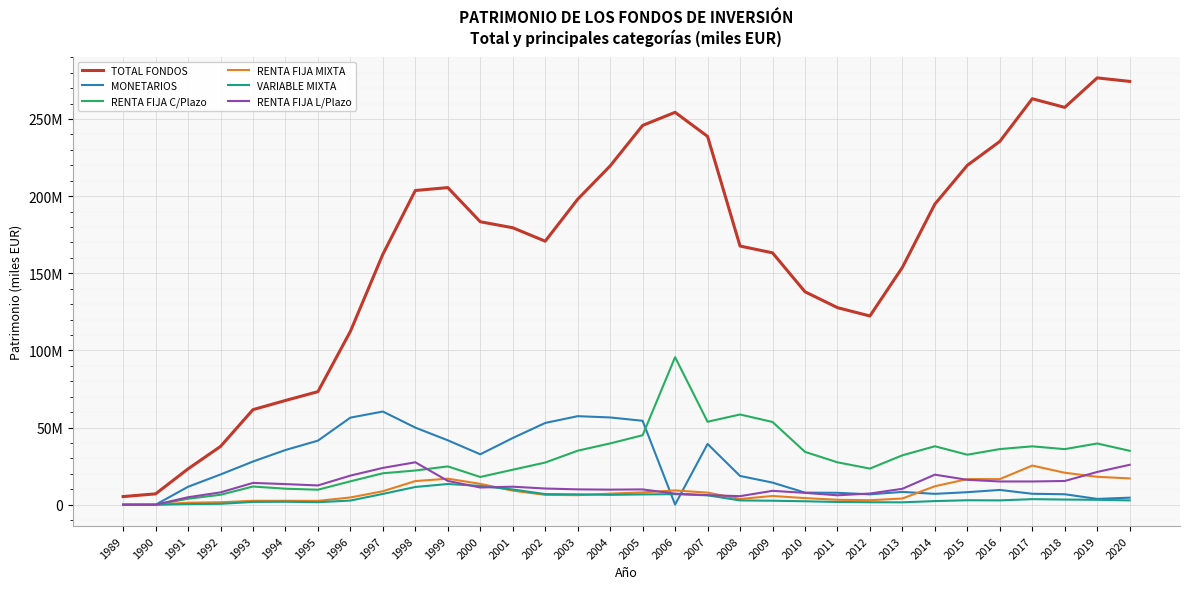

What are all the series names shown in the legend?

TOTAL FONDOS, MONETARIOS, RENTA FIJA C/Plazo, RENTA FIJA MIXTA, VARIABLE MIXTA, RENTA FIJA L/Plazo